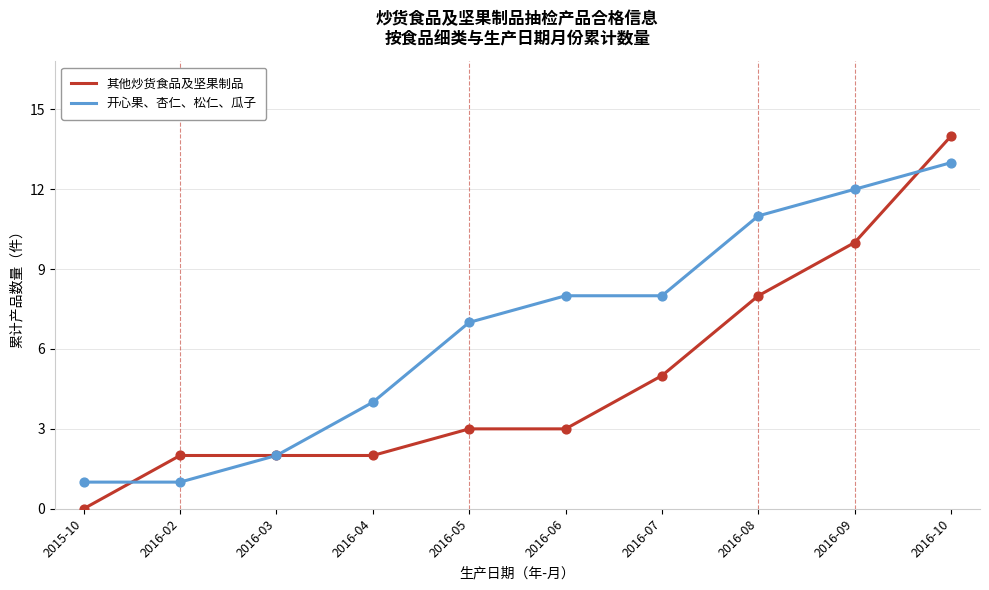

What is the total value across all series at 2016-10?

27